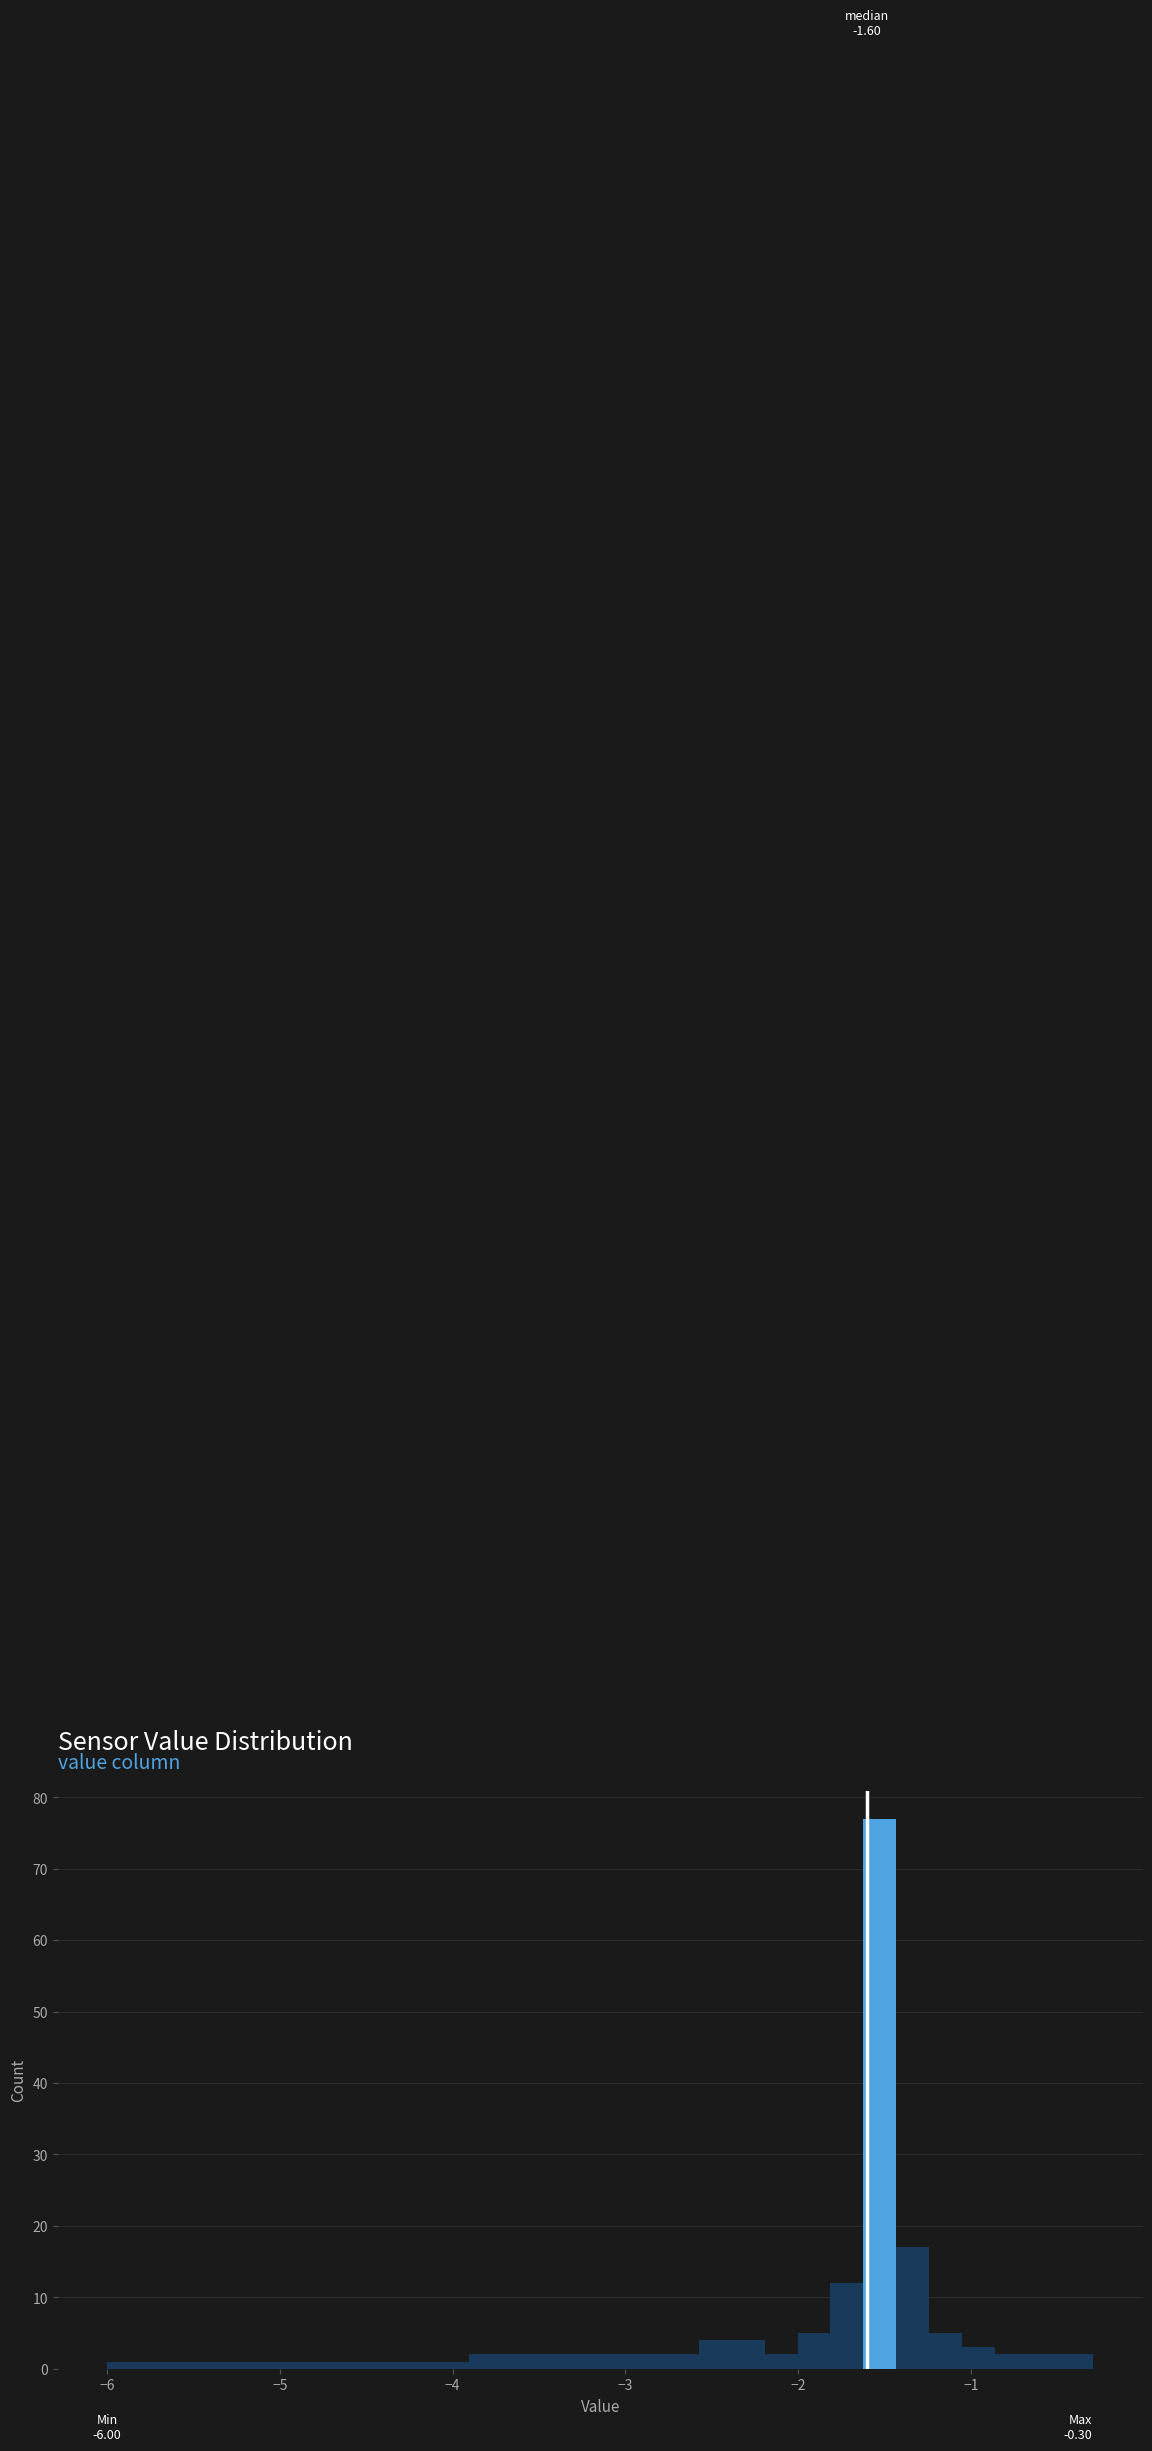

Read against the x-axis, roughly where is the centre of the tallest bar?

-1.5